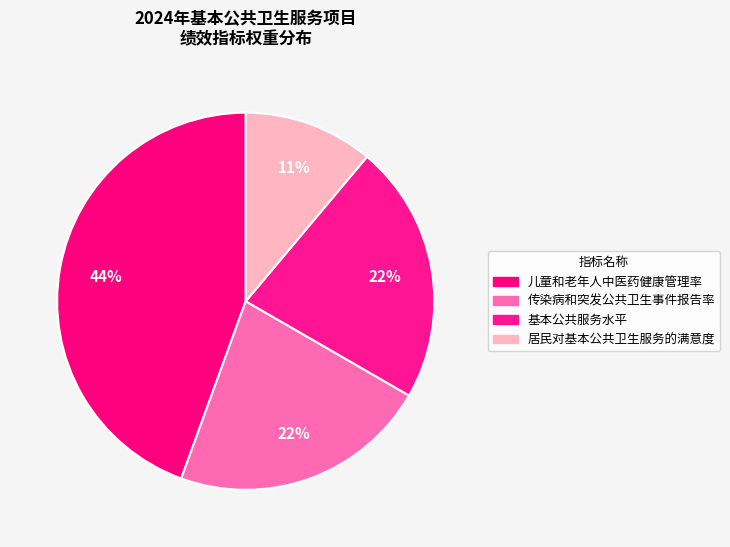

To the nearest percent, what is the combined percentage of 基本公共服务水平 and 儿童和老年人中医药健康管理率?

67%